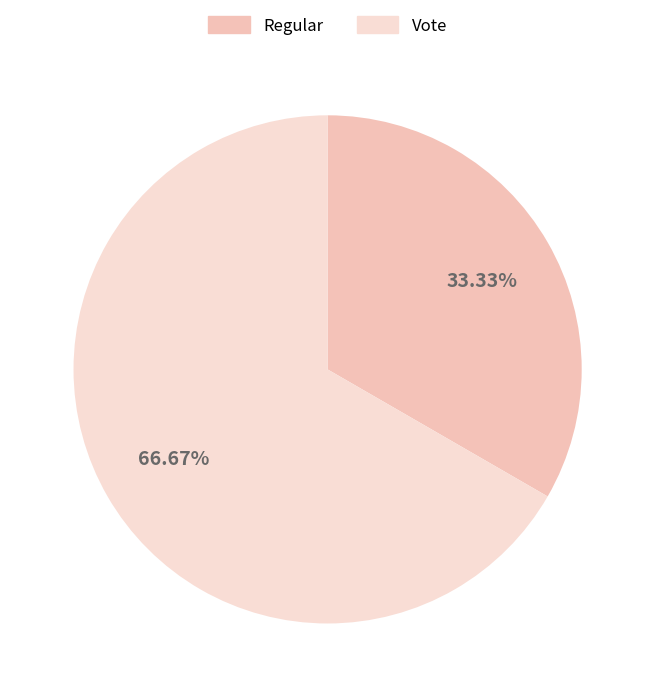

Is the sum of Vote and Regular greater than half?

Yes